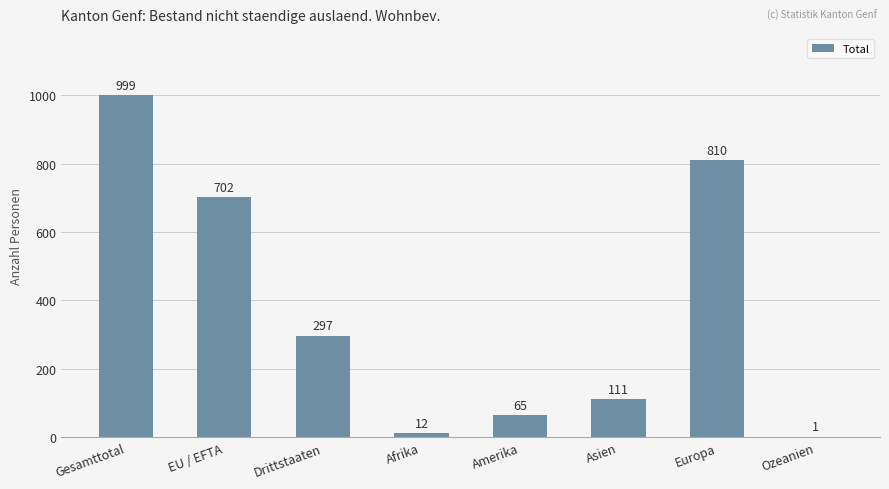

What is the greatest value displayed?

999